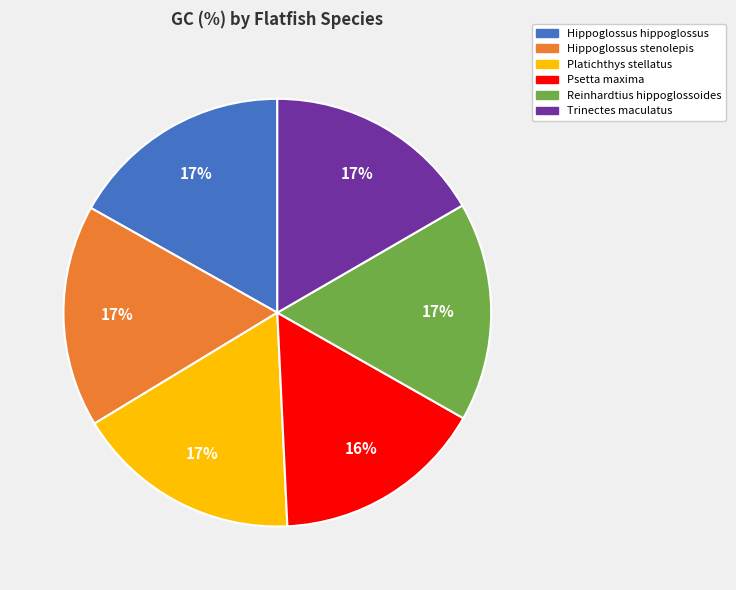

What percentage is the Trinectes maculatus slice, to the nearest percent?

17%